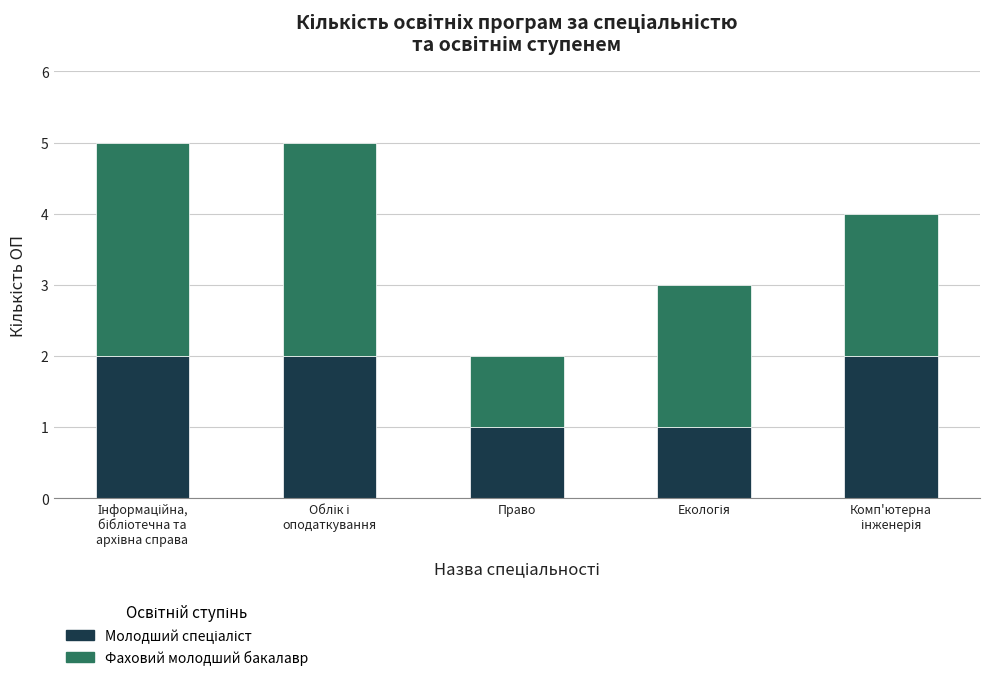

How many categories are shown in the chart?

5